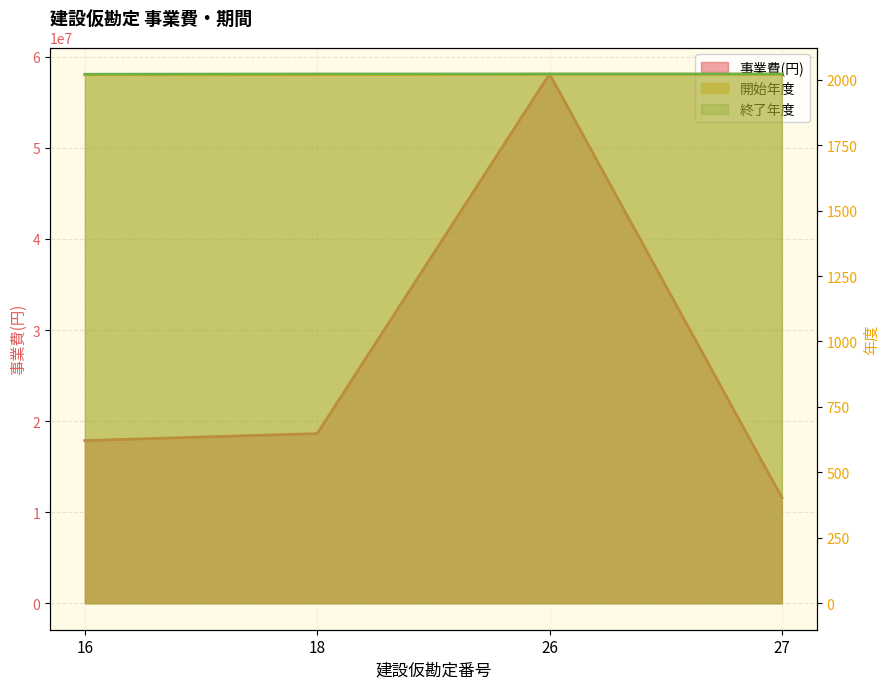

What is the value of the 終了年度 point at the 1st from the left?

2021